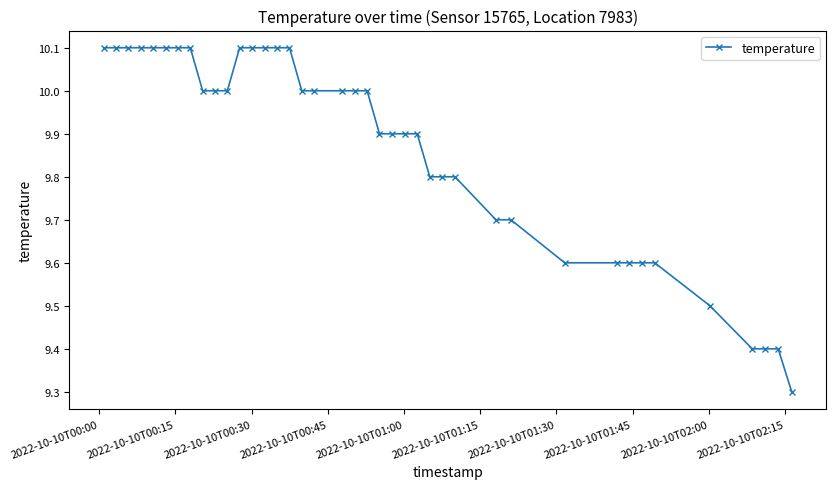

What is the minimum value shown in the chart?

9.3